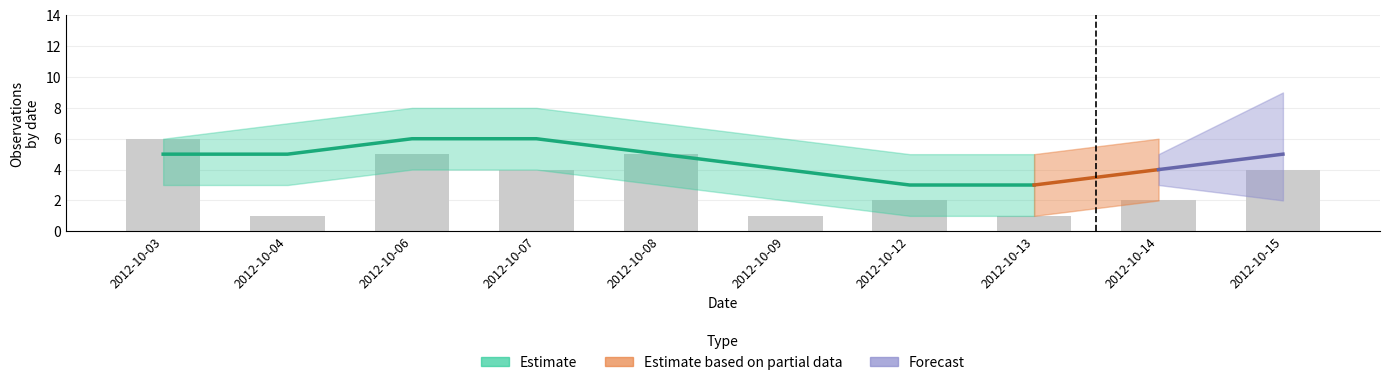

Rank the categories by value from lowest to highest.

2012-10-04, 2012-10-09, 2012-10-13, 2012-10-12, 2012-10-14, 2012-10-07, 2012-10-15, 2012-10-06, 2012-10-08, 2012-10-03